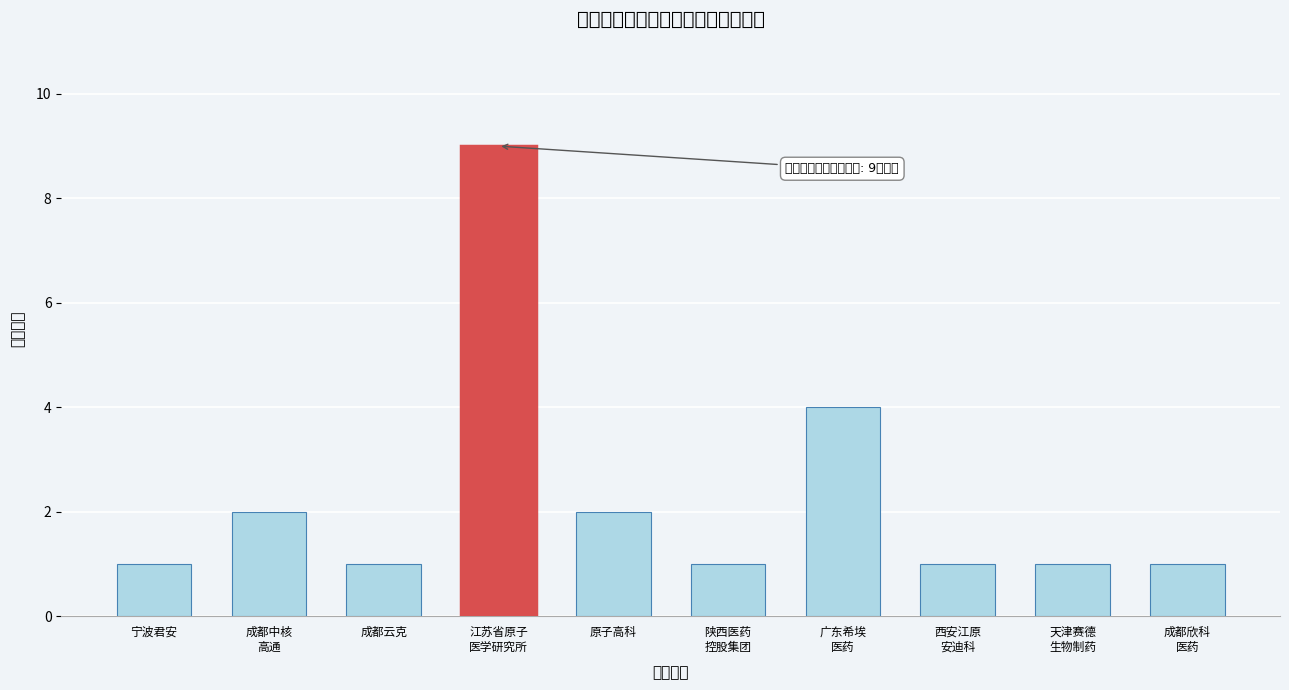

Reading left to right, list all the values displayed in this chart.

1	2	1	9	2	1	4	1	1	1